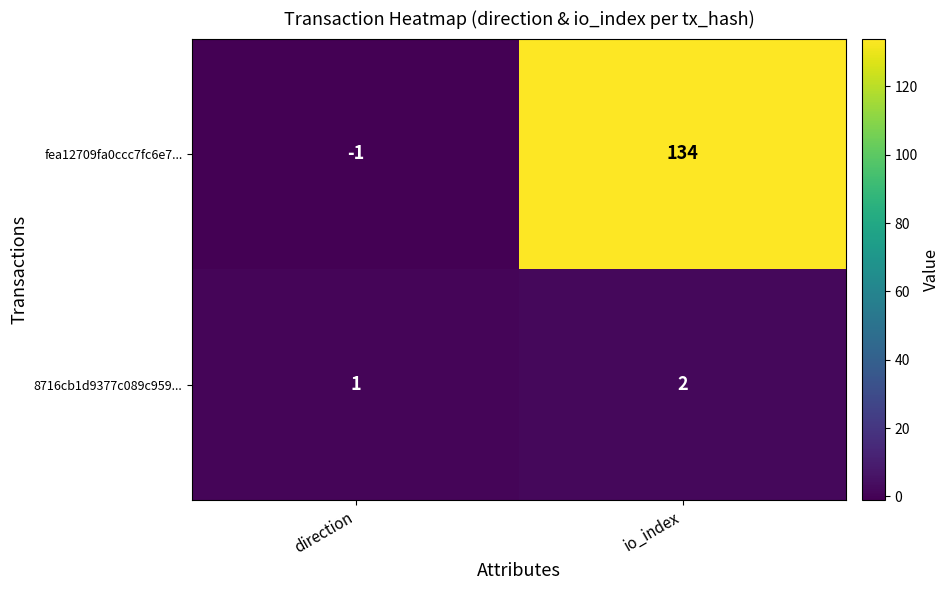

What is the greatest value displayed?

134